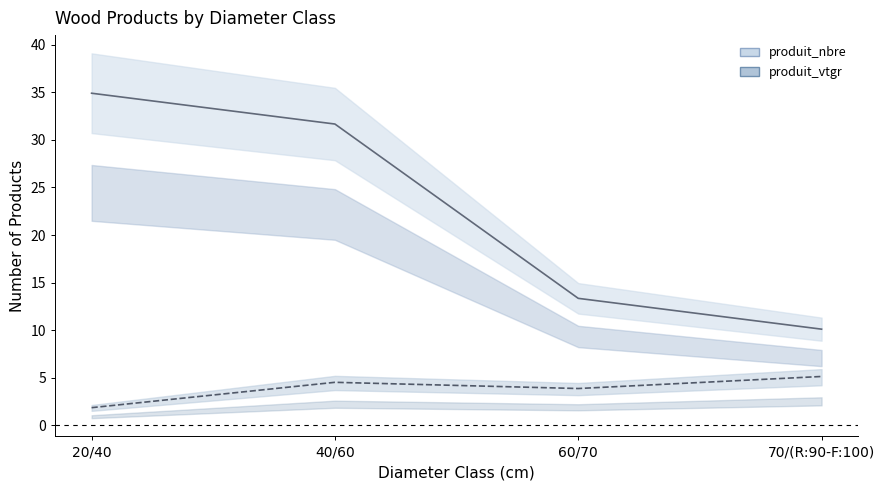

Rank the series by their average value, from highest to lowest.

produit_nbre, produit_vtgr